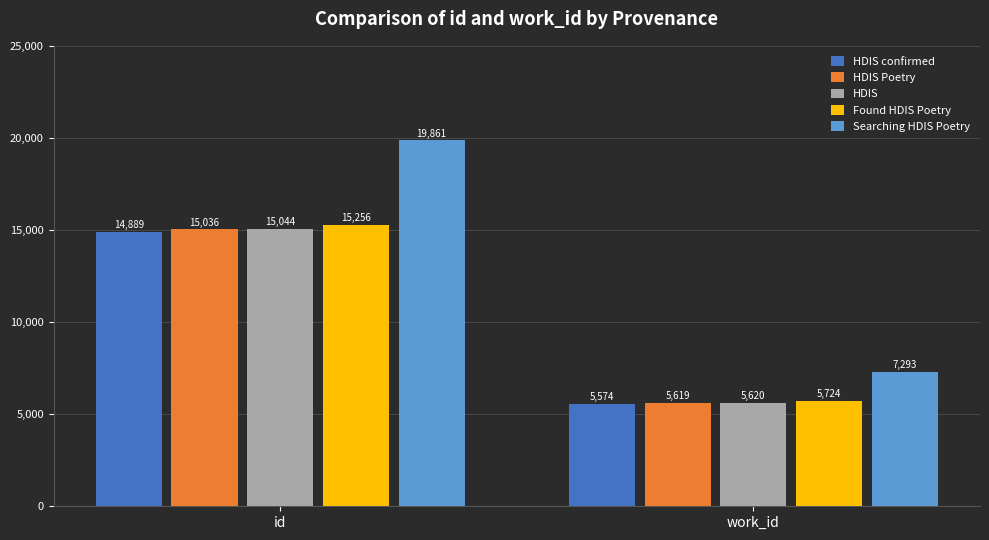

At how many categories does at least one series exceed 6218?

2